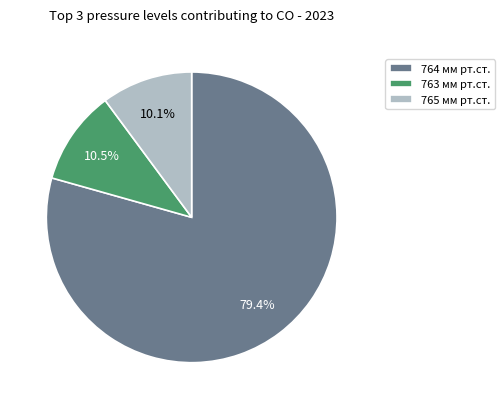

Combined, do 763 мм рт.ст. and 764 мм рт.ст. account for over 50%?

Yes